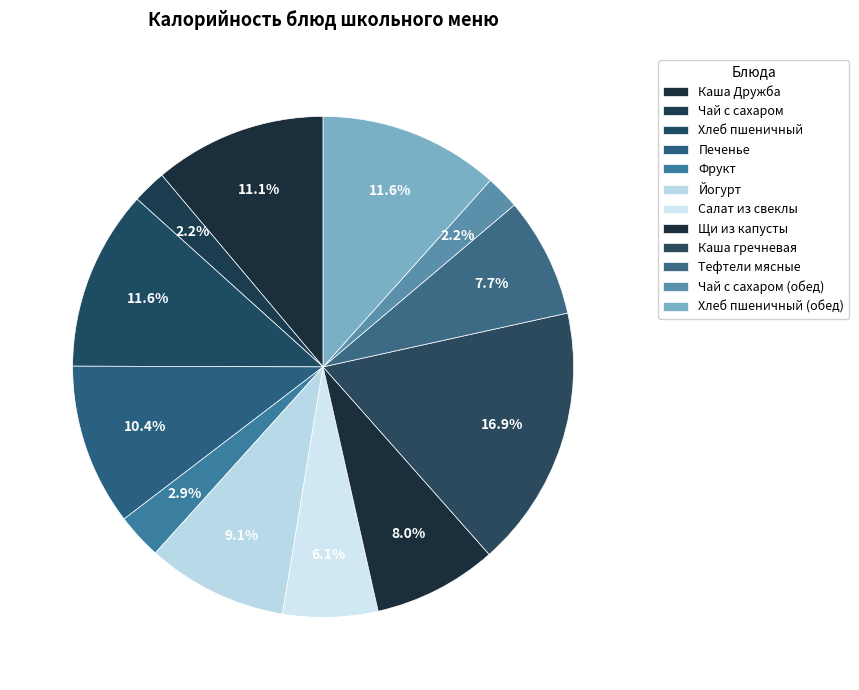

To the nearest percent, what is the average slice percentage?

8%